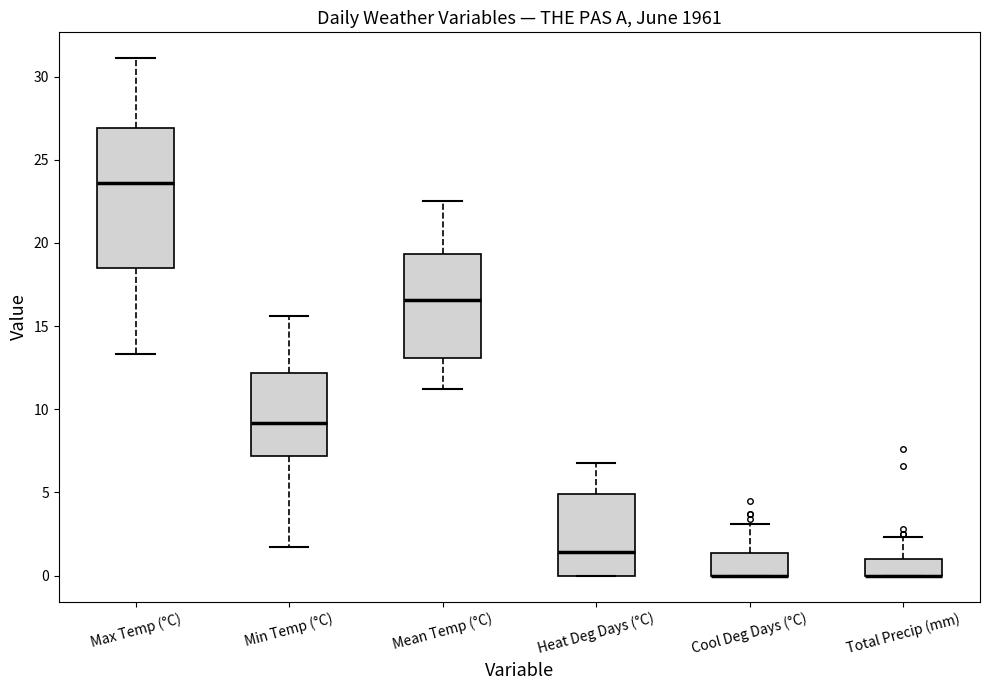

Which box is the tallest, from its lower edge to its upper edge?

Max Temp (°C)